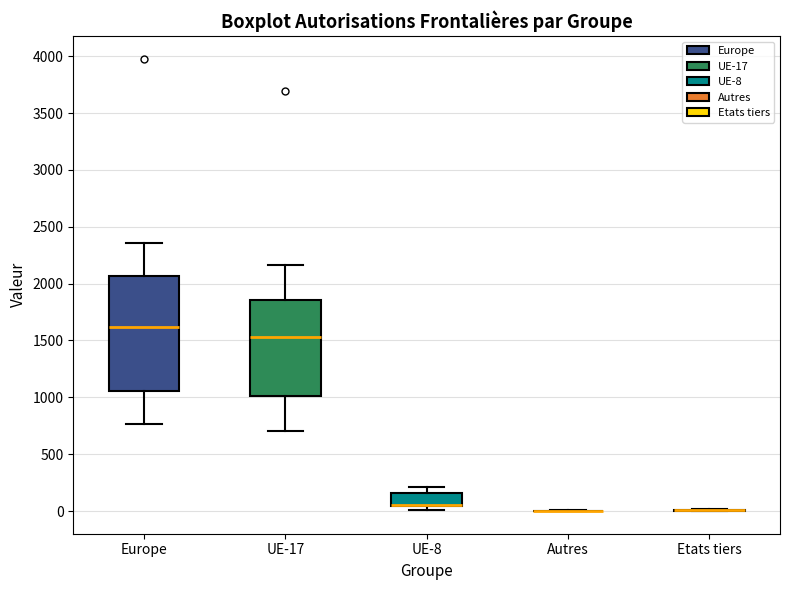

Where does the upper whisker of the box for UE-17 end on the y-axis? The values are not printed on the chart, so give them approximately, as read against the axis.

2150